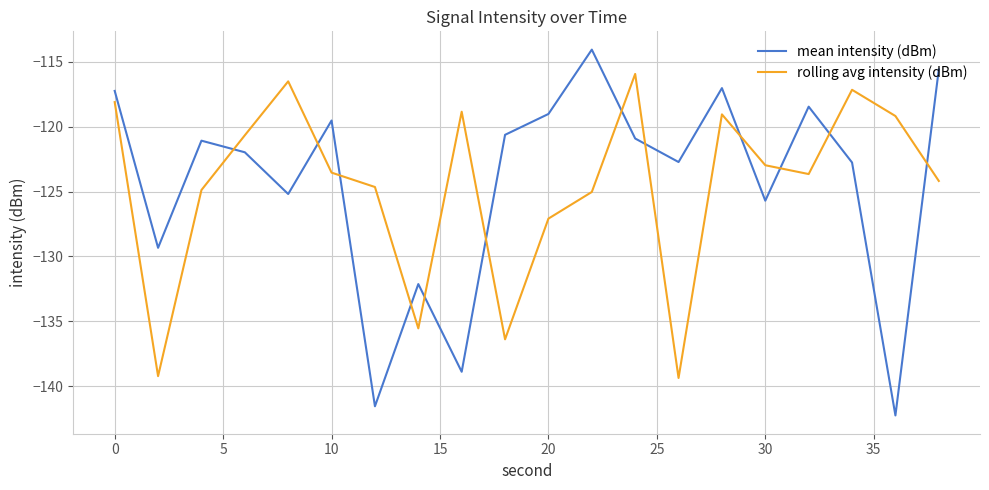

What are all the series names shown in the legend?

mean intensity (dBm), rolling avg intensity (dBm)